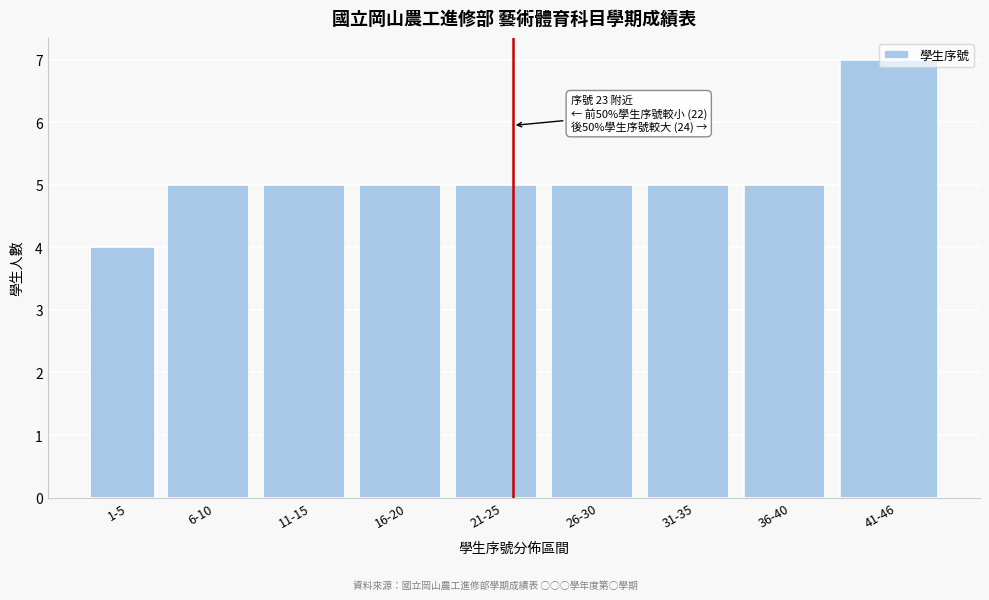

What position from the right is 16-20?

6